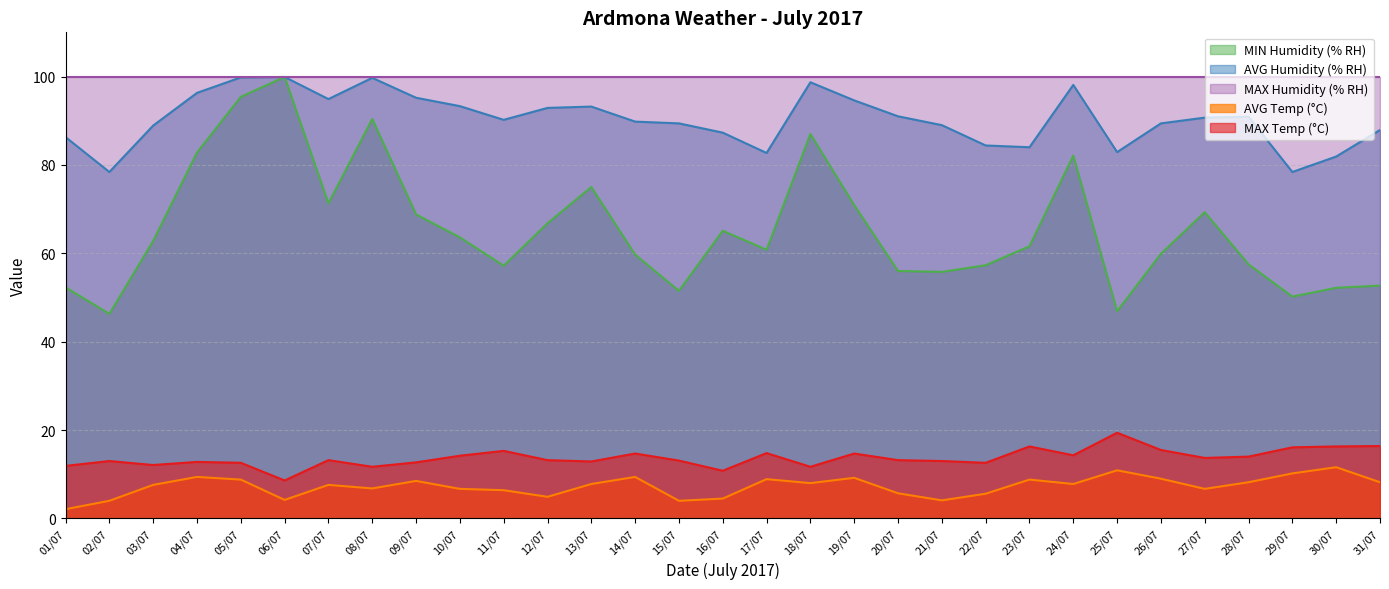

What are all the series names shown in the legend?

MIN Humidity (% RH), AVG Humidity (% RH), MAX Humidity (% RH), AVG Temp (°C), MAX Temp (°C)